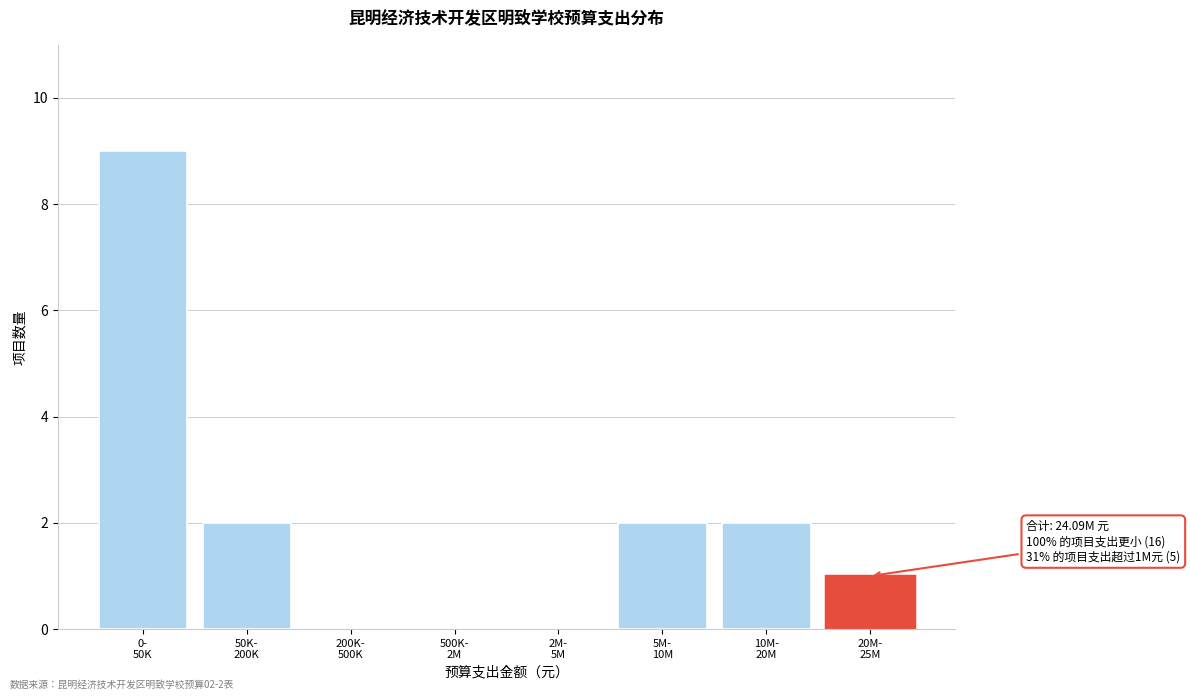

What is the greatest value displayed?

9